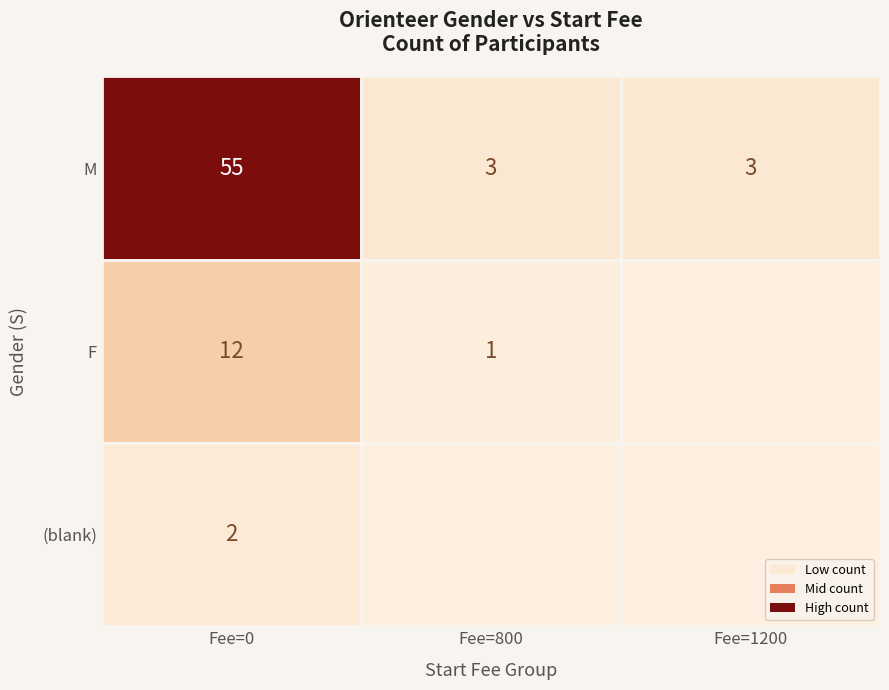

The value at _800 is 0. True or false?

True